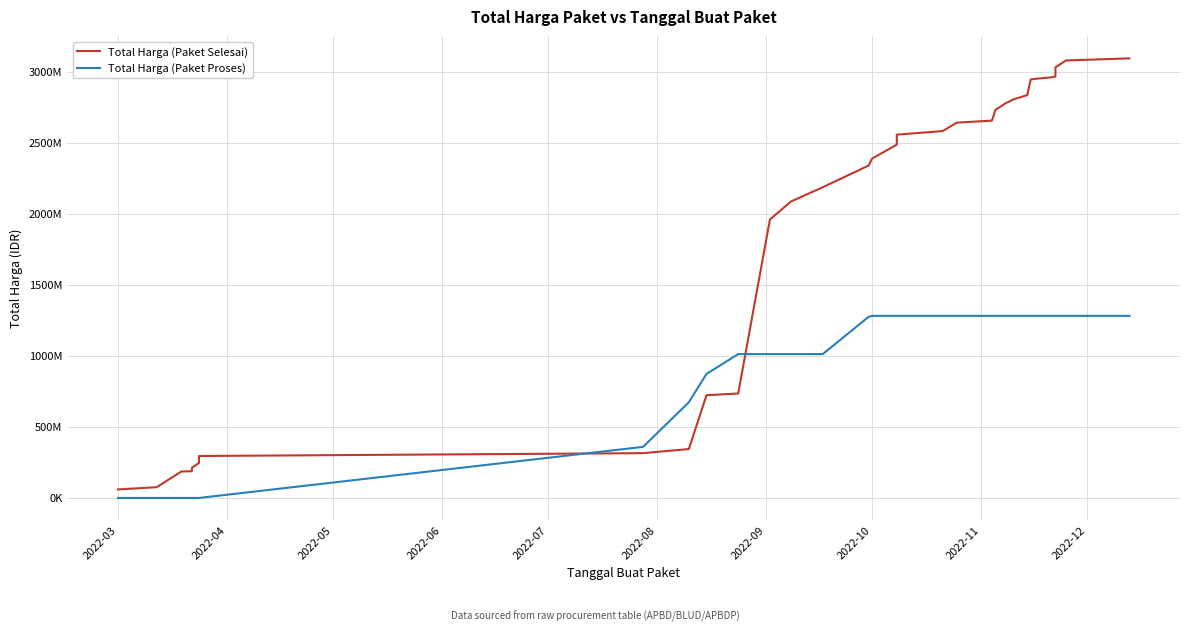

How many lines are shown in the chart?

2